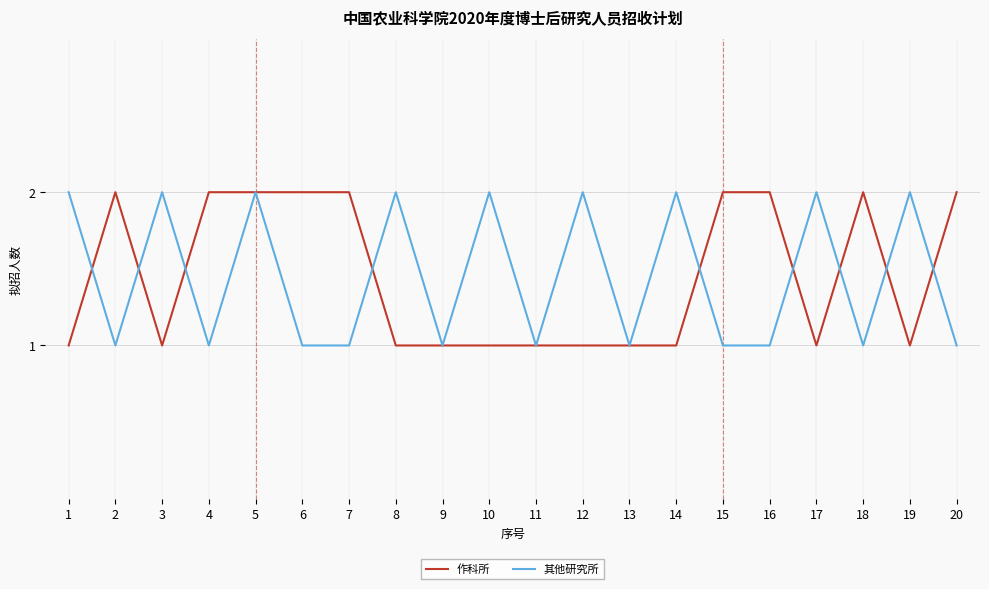

Is this an area chart (filled region under the line)?

No